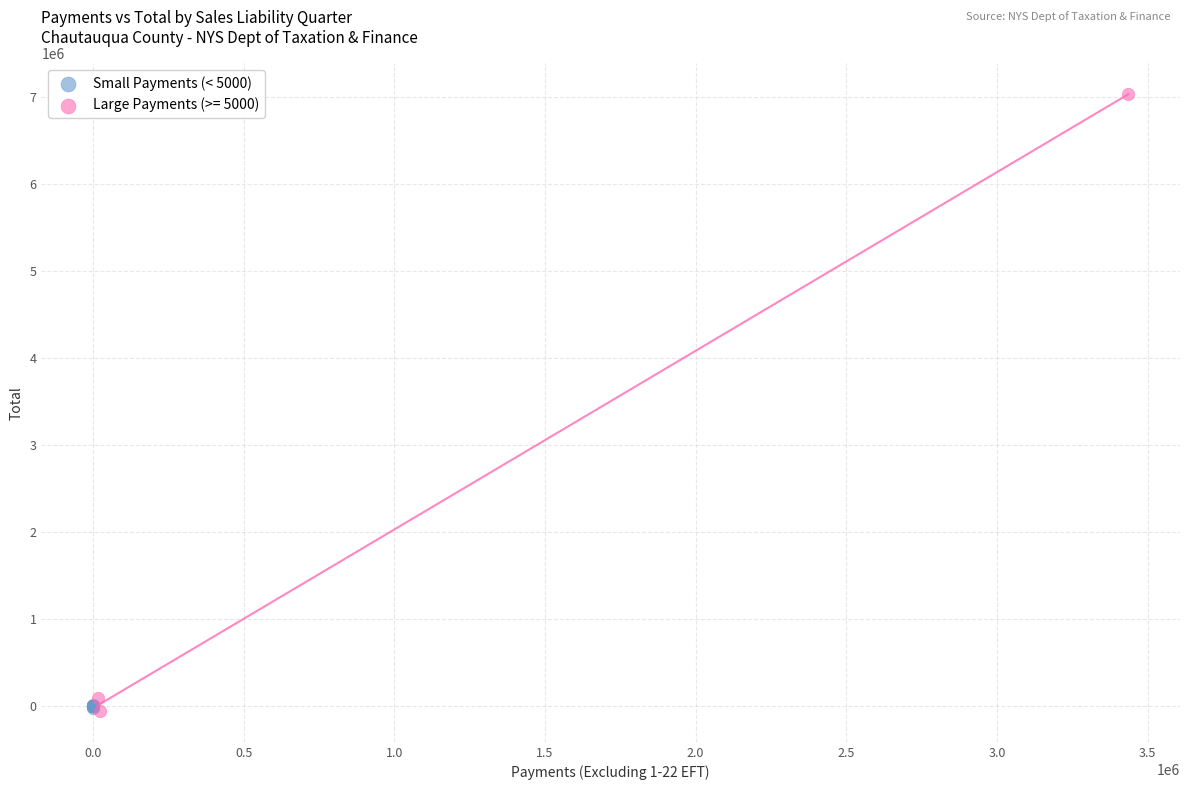

Which series contains the highest Y value?

Large Payments (>= 5000)